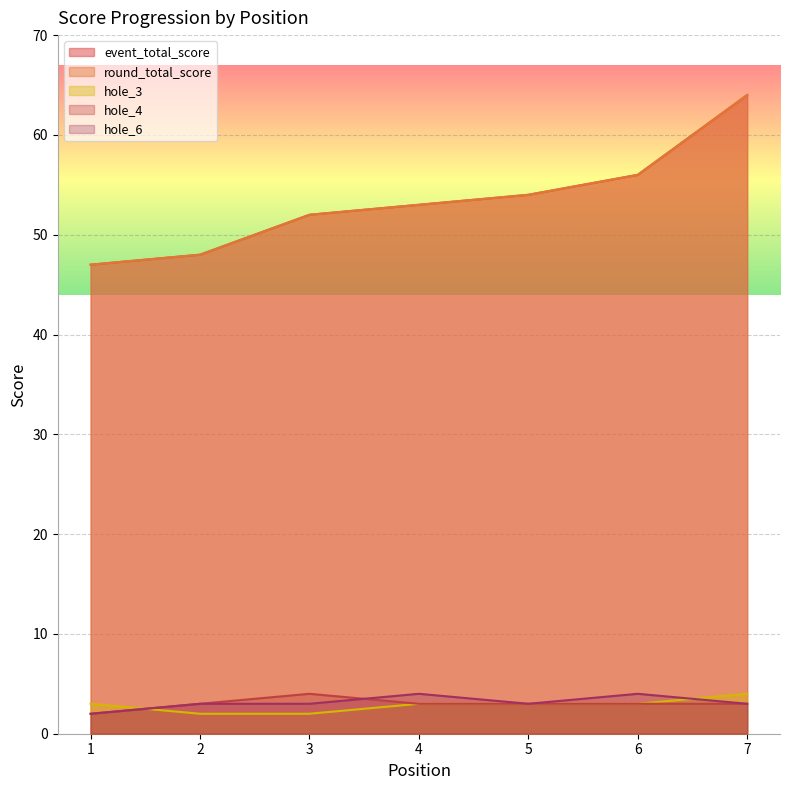

True or false: round_total_score and hole_3 cross at least once.

False